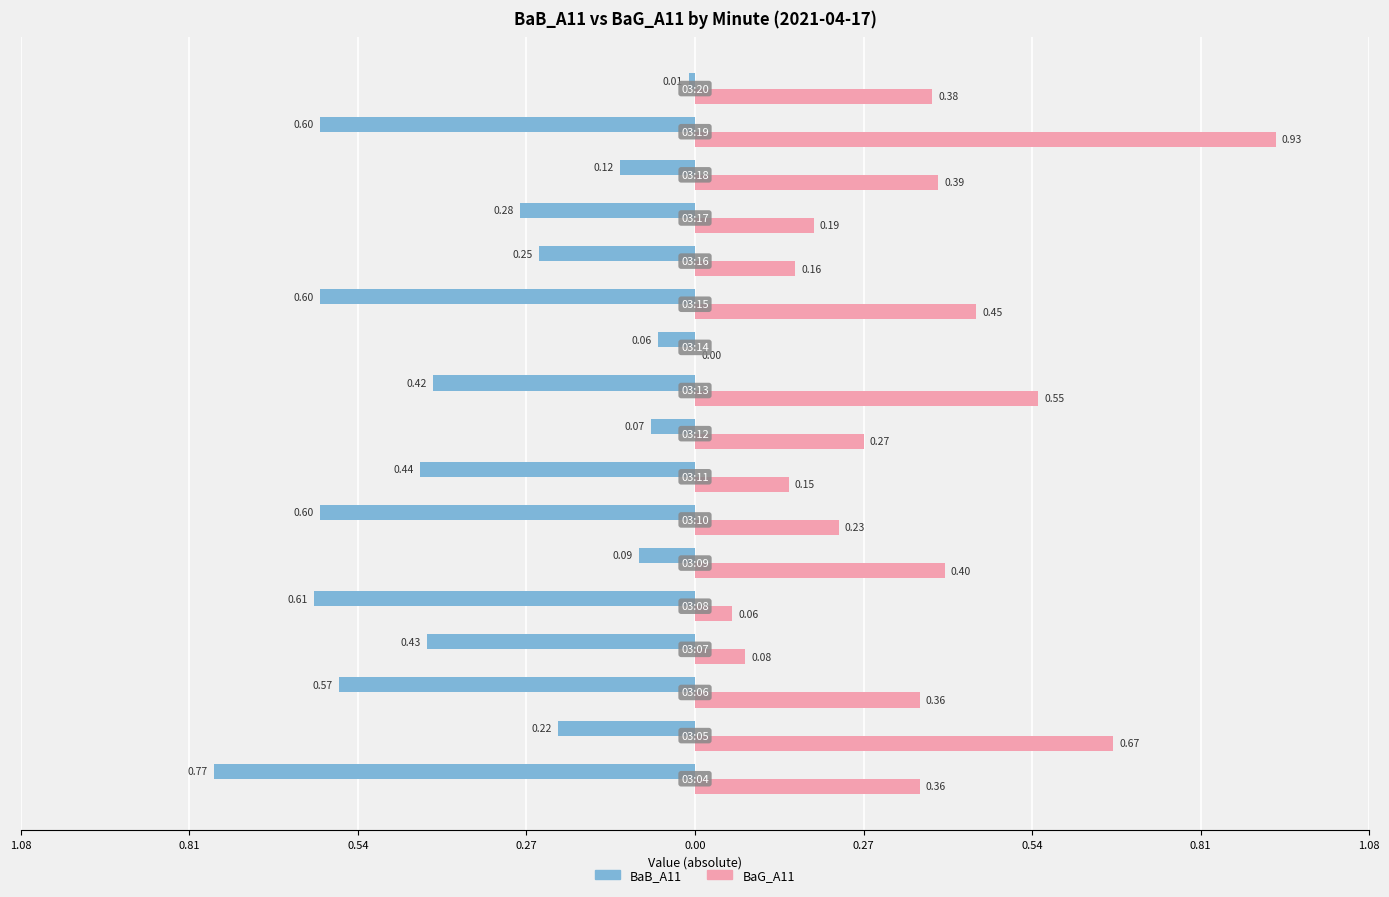

What are all the series names shown in the legend?

BaB_A11, BaG_A11